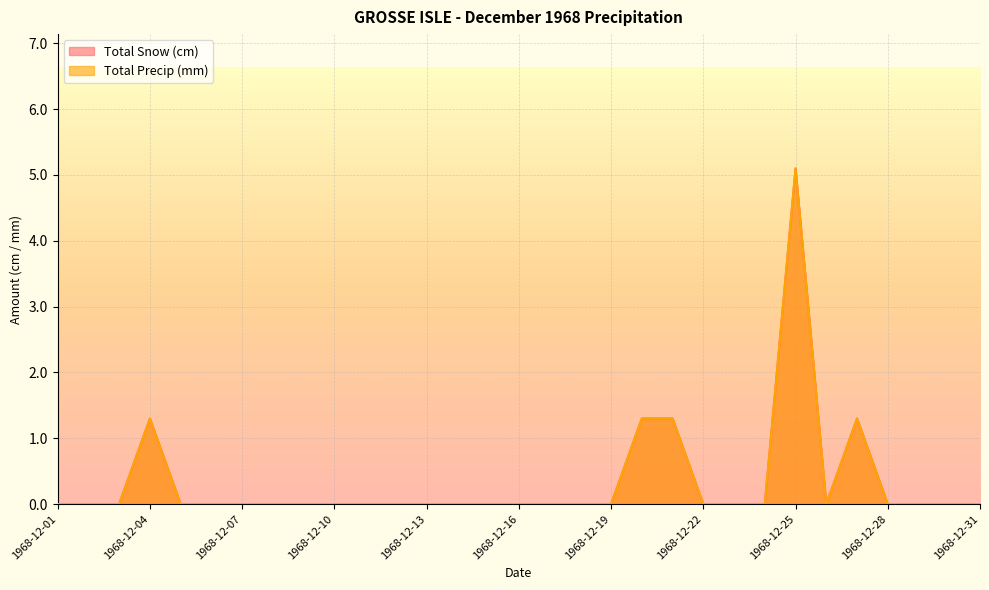

At which category does Total Precip (mm) reach its first local valley?

1968-12-26